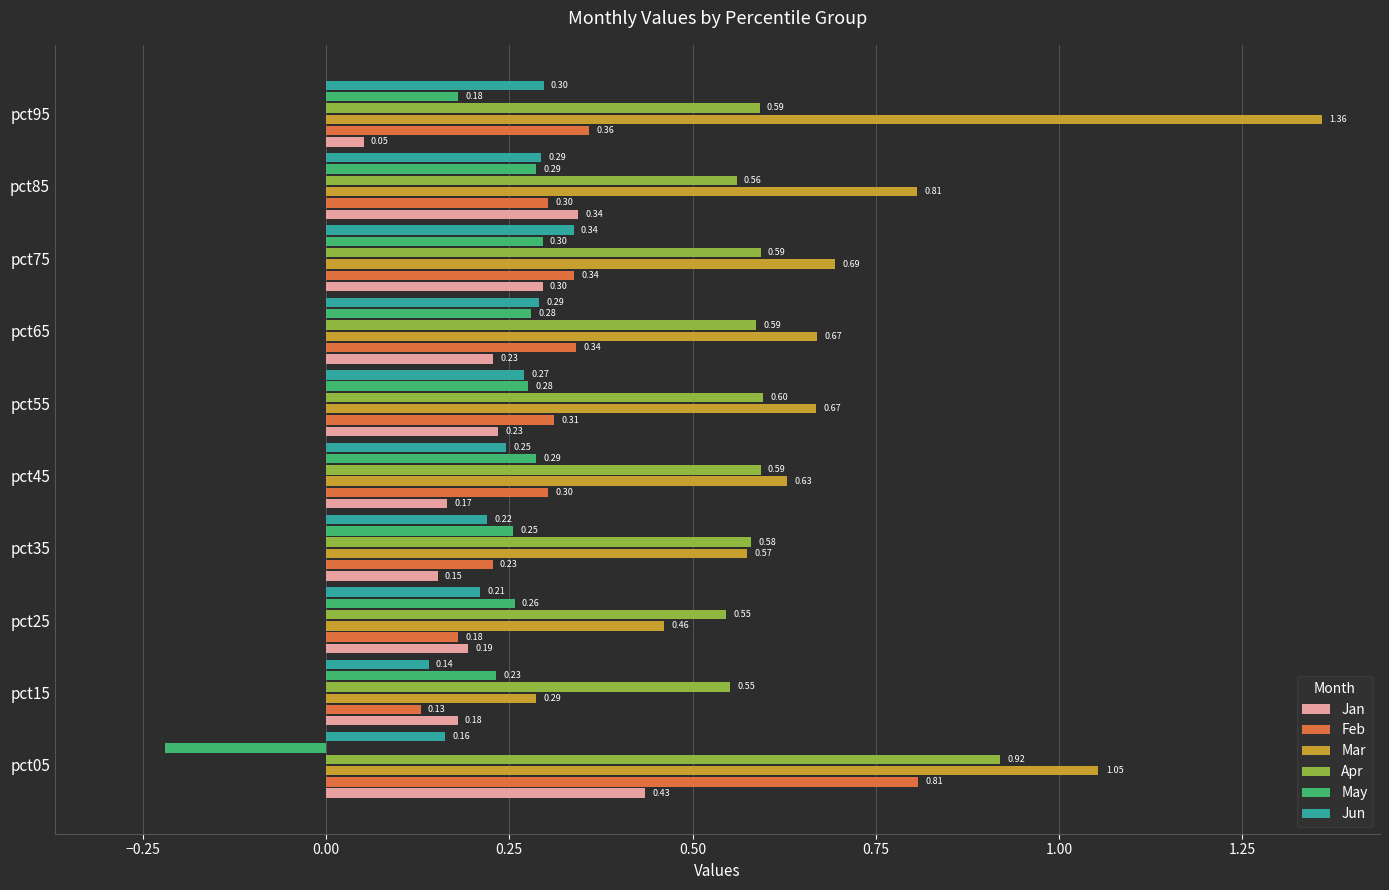

How many May values are between 0 and 1?

9